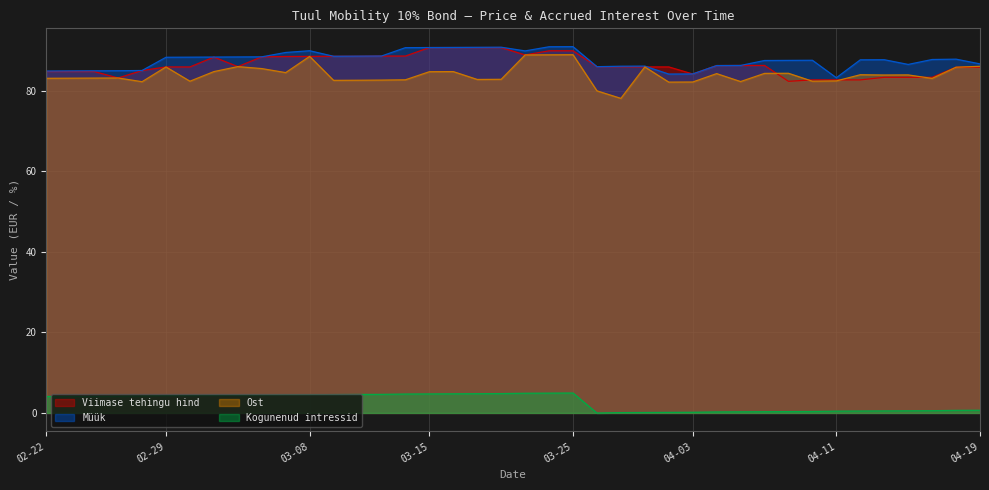

True or false: Müük has a value of 83.2 at 04-11.

True